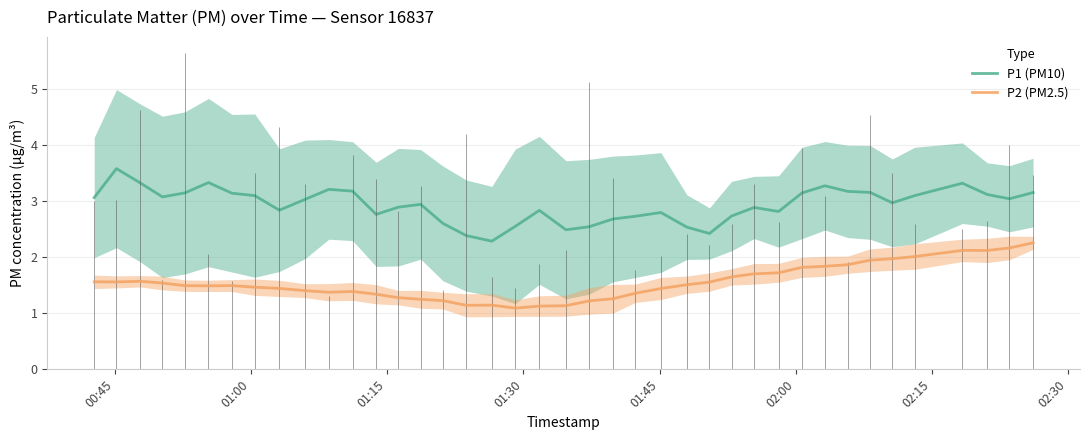

True or false: P1 (PM10) and P2 (PM2.5) intersect in this chart.

False